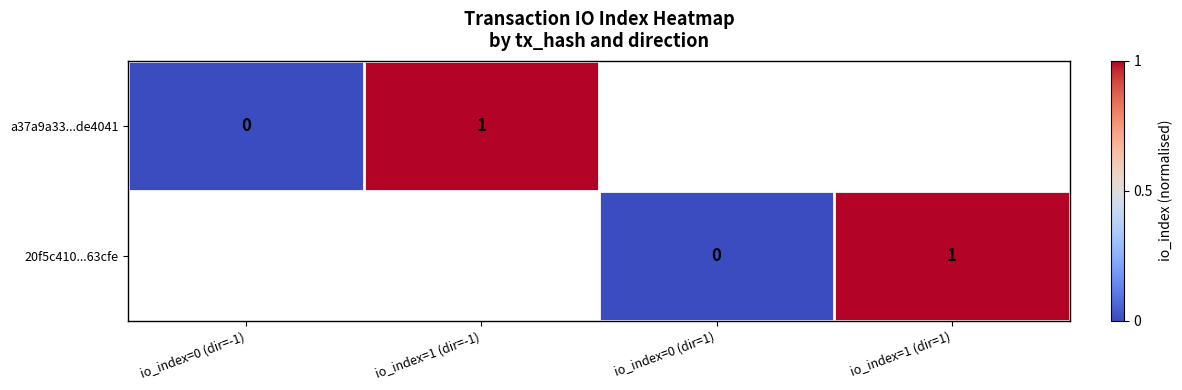

Where is a37a9a33...de4041 nearest to the value 0?

io_index=0 (dir=-1)